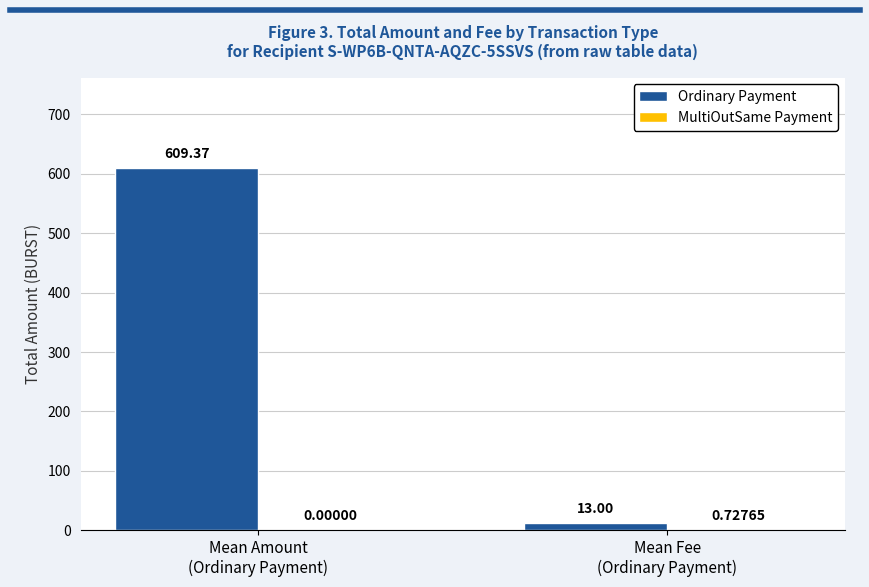

Which series has the largest total across all categories?

Ordinary Payment